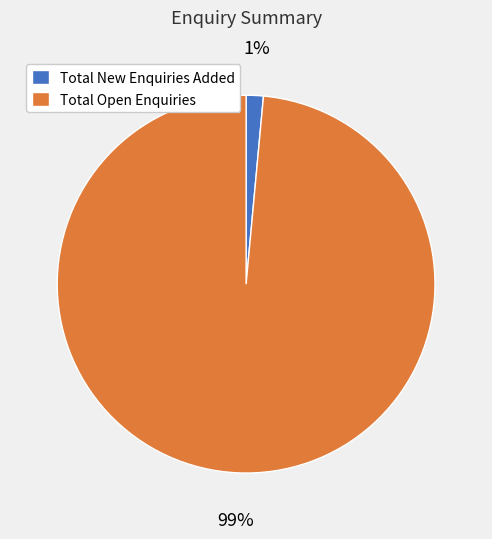

Which slice is the smallest?

Total New Enquiries Added